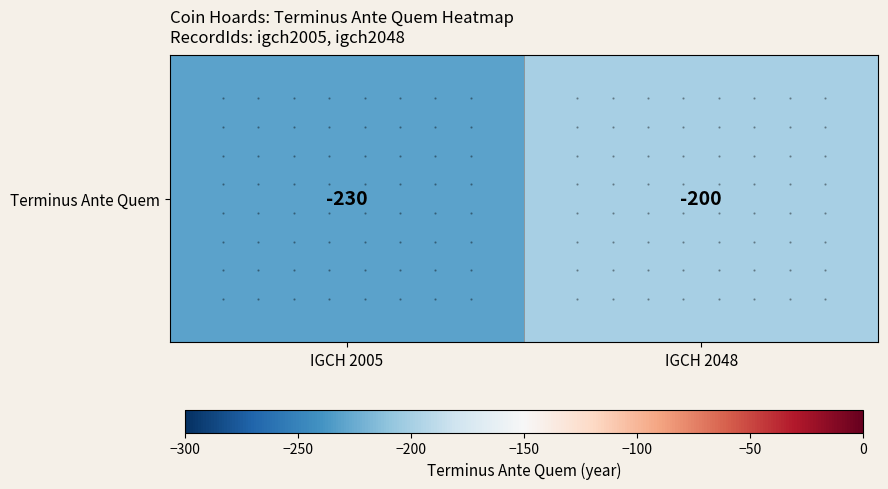

Reading right to left, extract all data points from this chart.

-200	-230